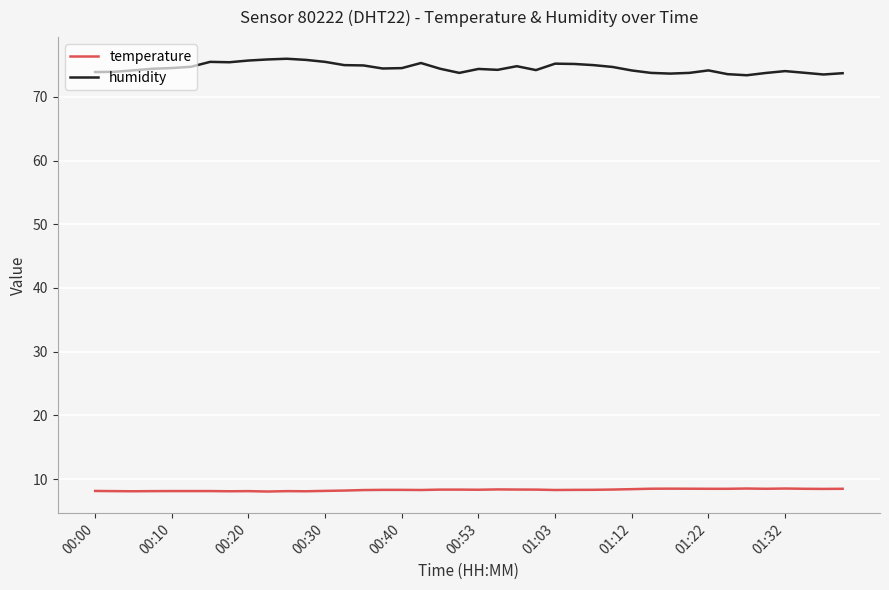

What is the smallest value displayed?

8.1